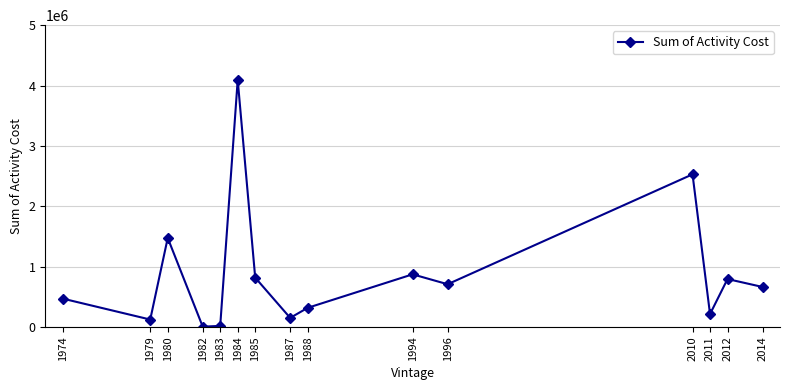

At which label is the value closest to 2048020?

2010